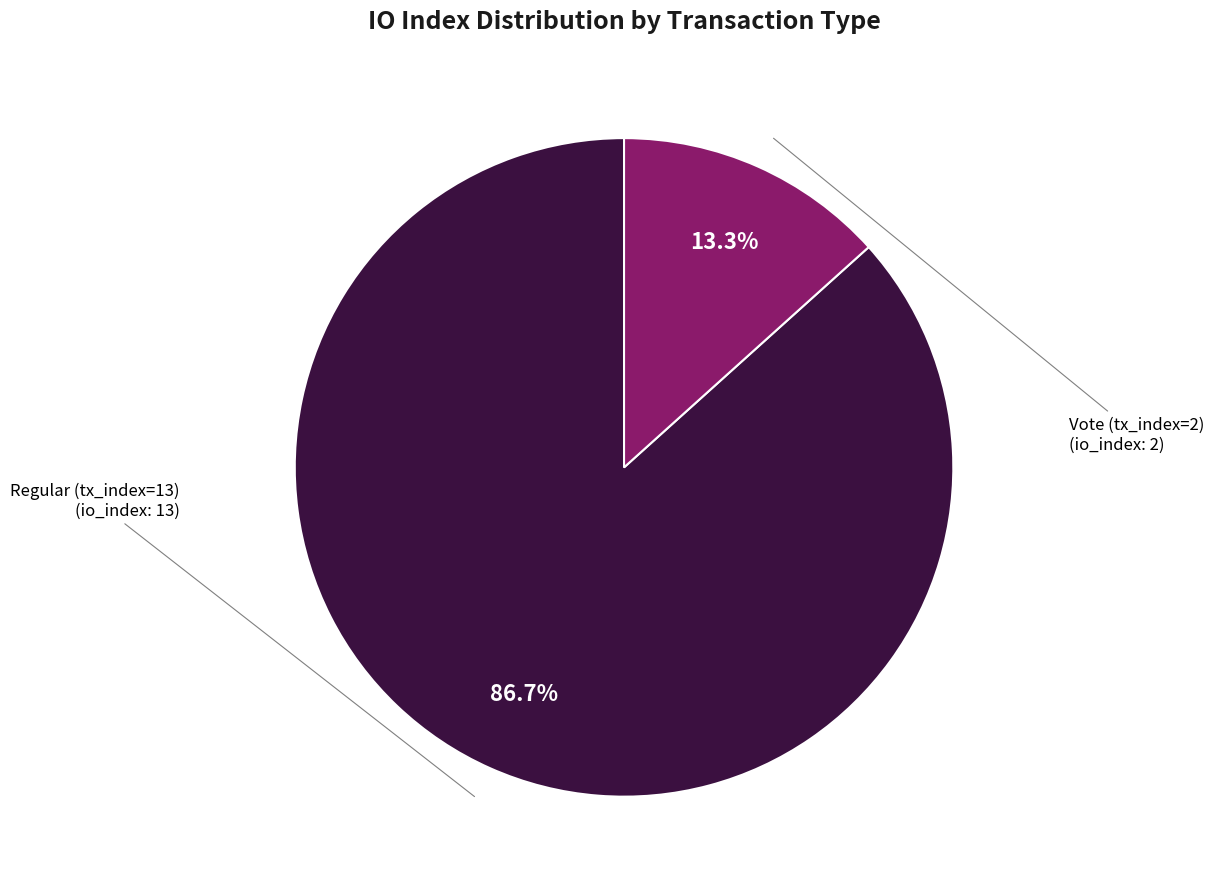

Count the number of slices in the pie.

2